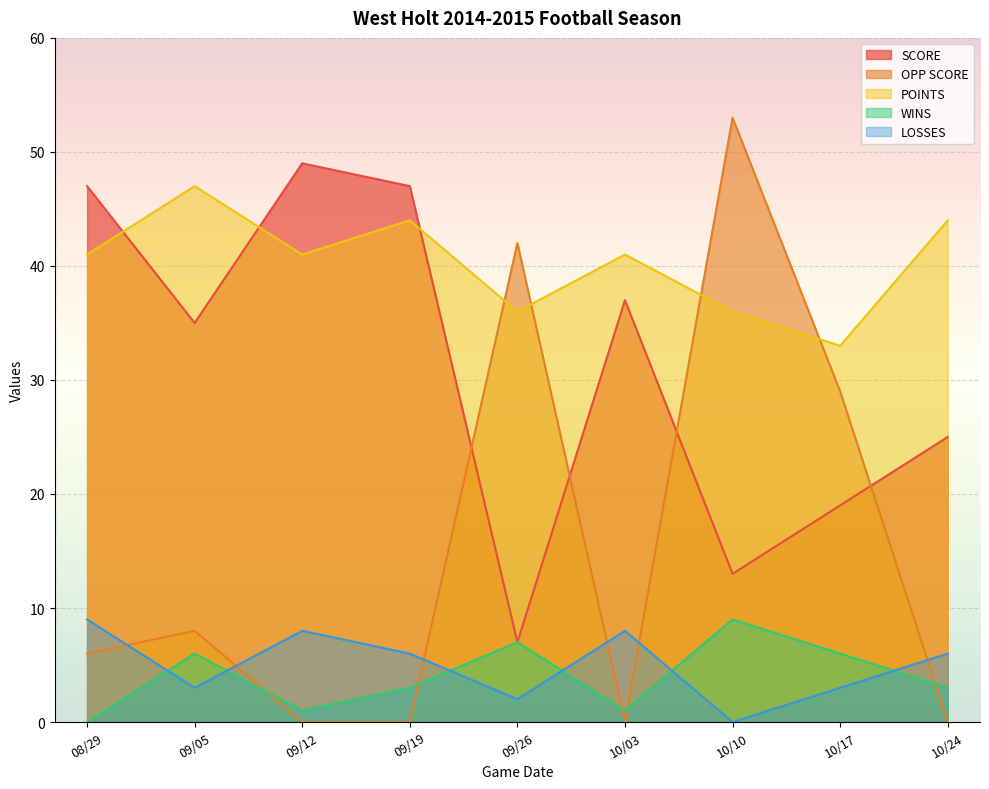

What is the total value across all series at 09/05?

99